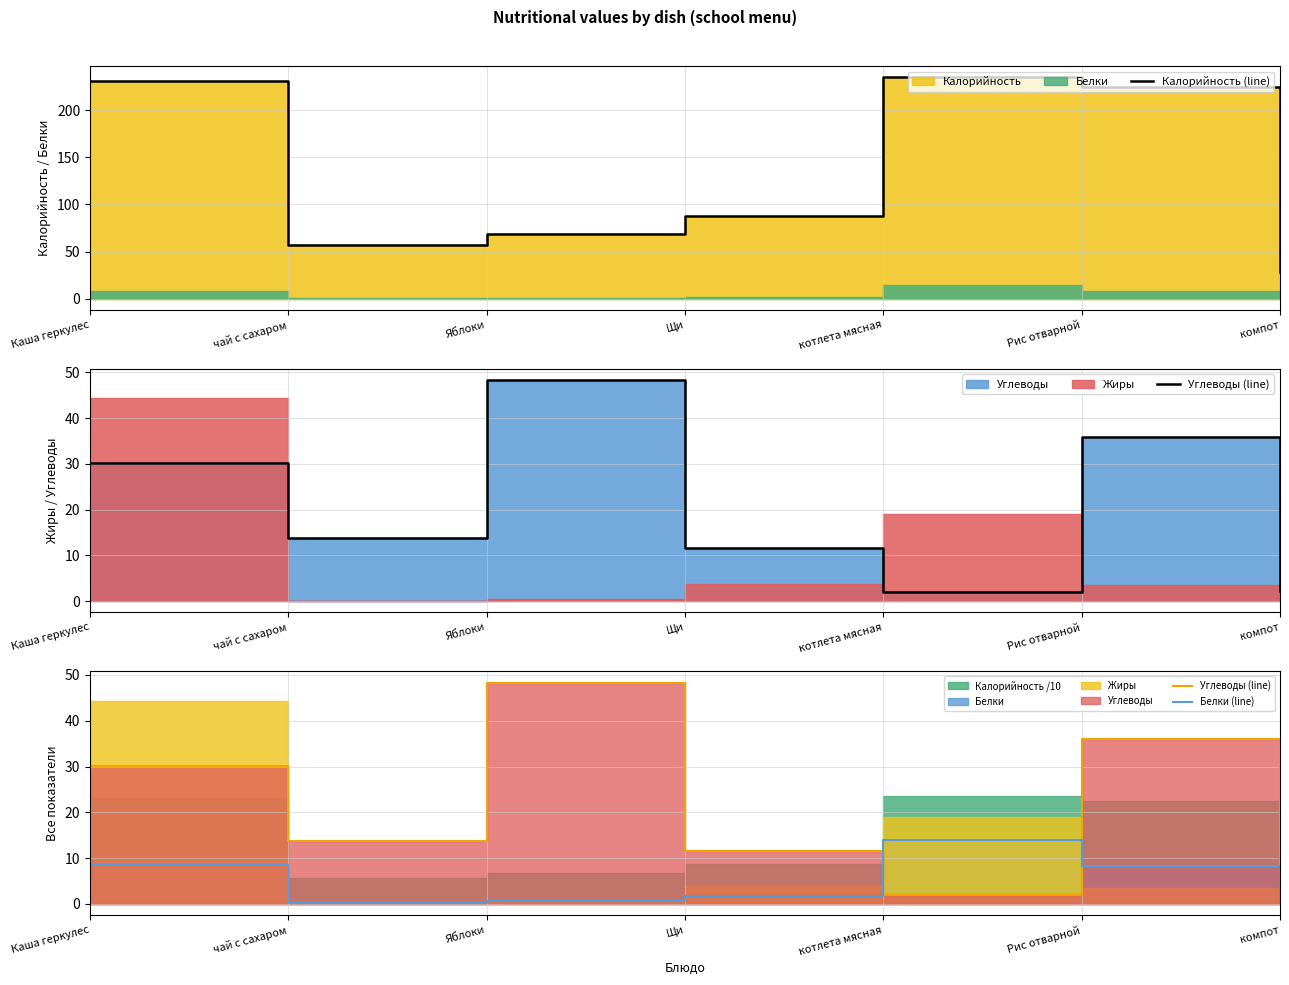

Which label corresponds to the smallest value in the chart?

чай с сахаром